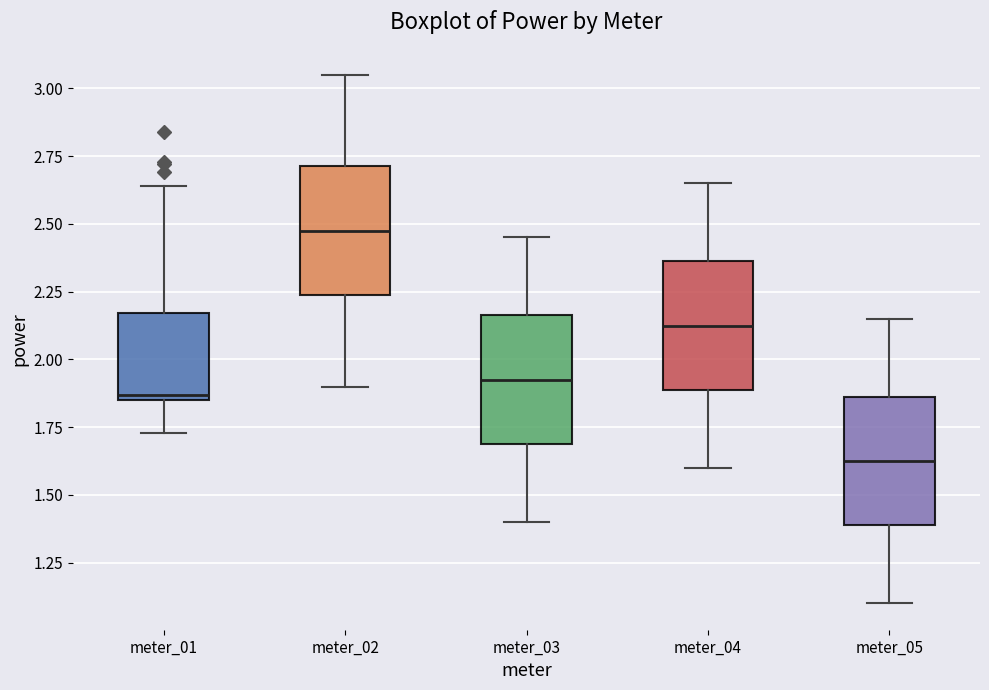

Which box's median line is the lowest?

meter_05